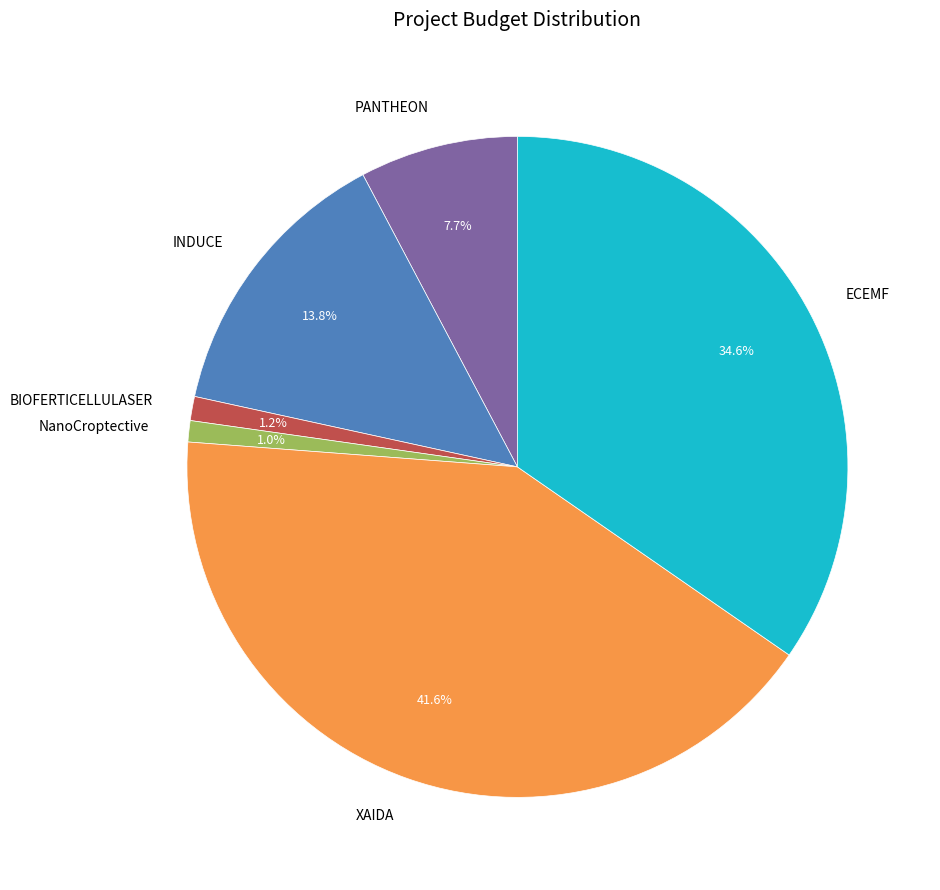

Does PANTHEON represent more than half of the total?

No